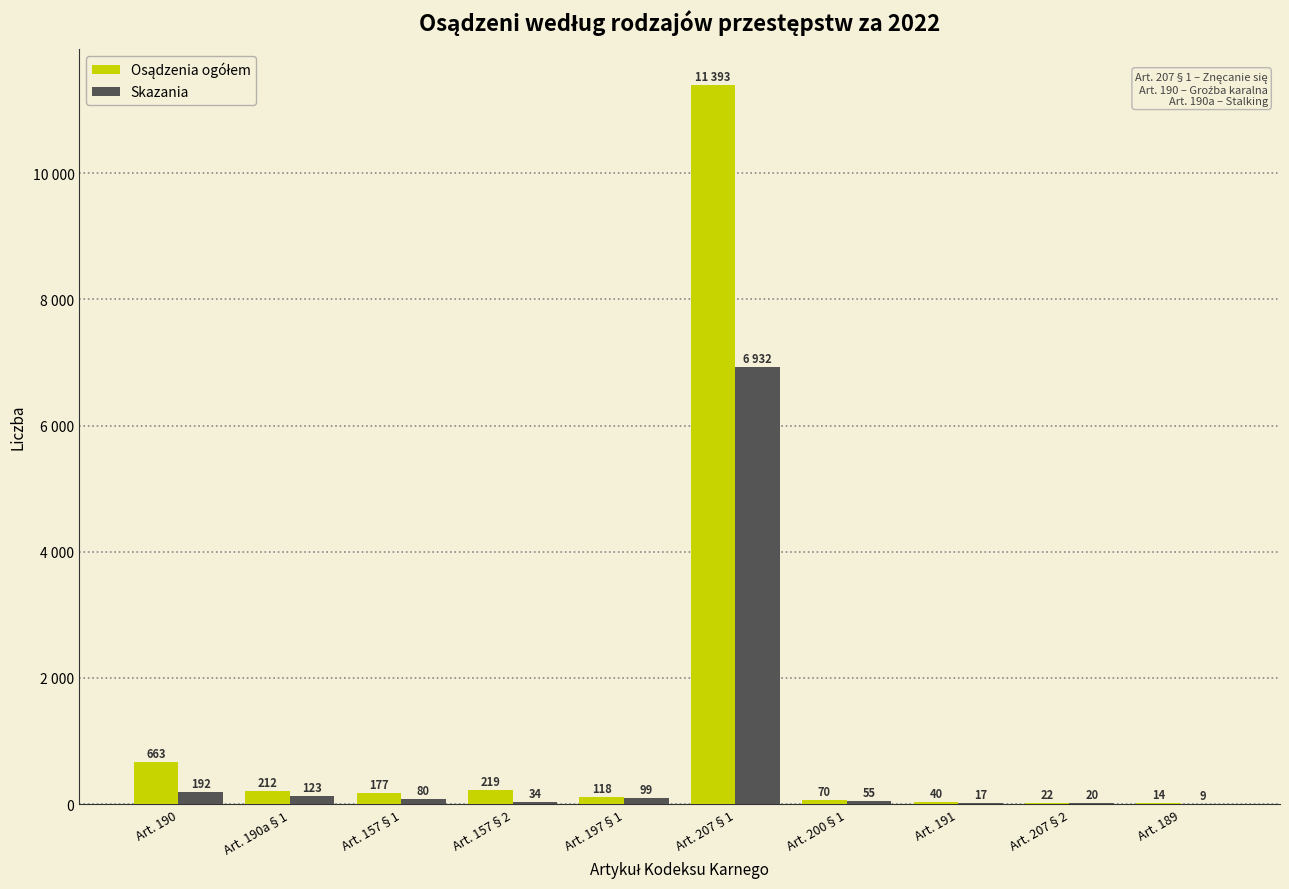

Is the value of Osądzenia ogółem at Art. 207§2 greater than the value of Skazania at Art. 157§1?

No